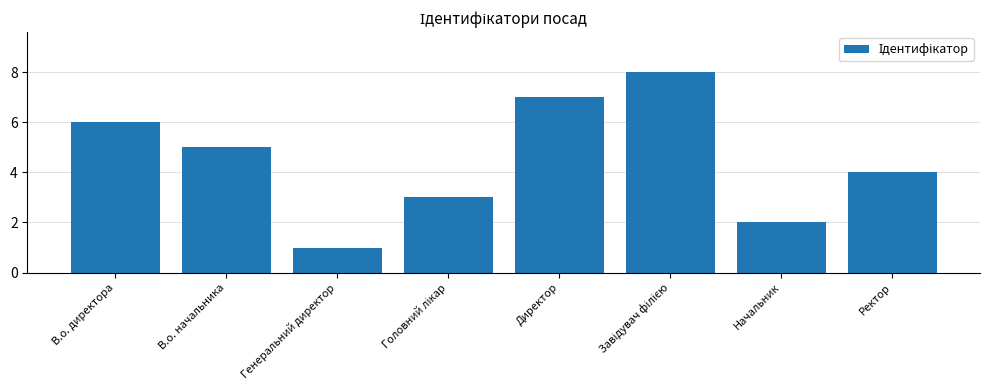

What is the value of the 7th bar from the left?

2